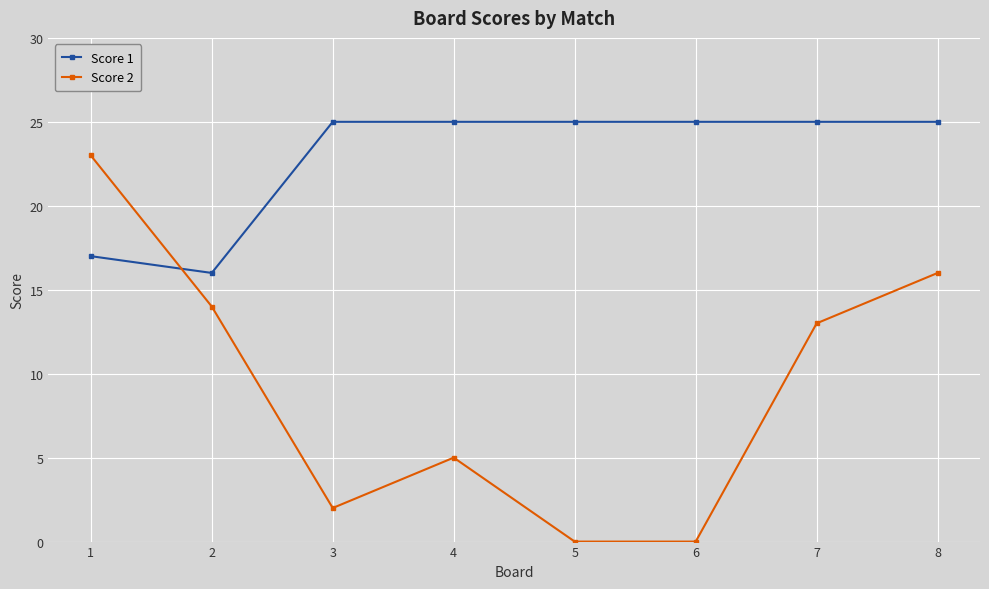

Reading right to left, list all the values displayed in this chart.

Score 1: 8=25	7=25	6=25	5=25	4=25	3=25	2=16	1=17
Score 2: 8=16	7=13	6=0	5=0	4=5	3=2	2=14	1=23